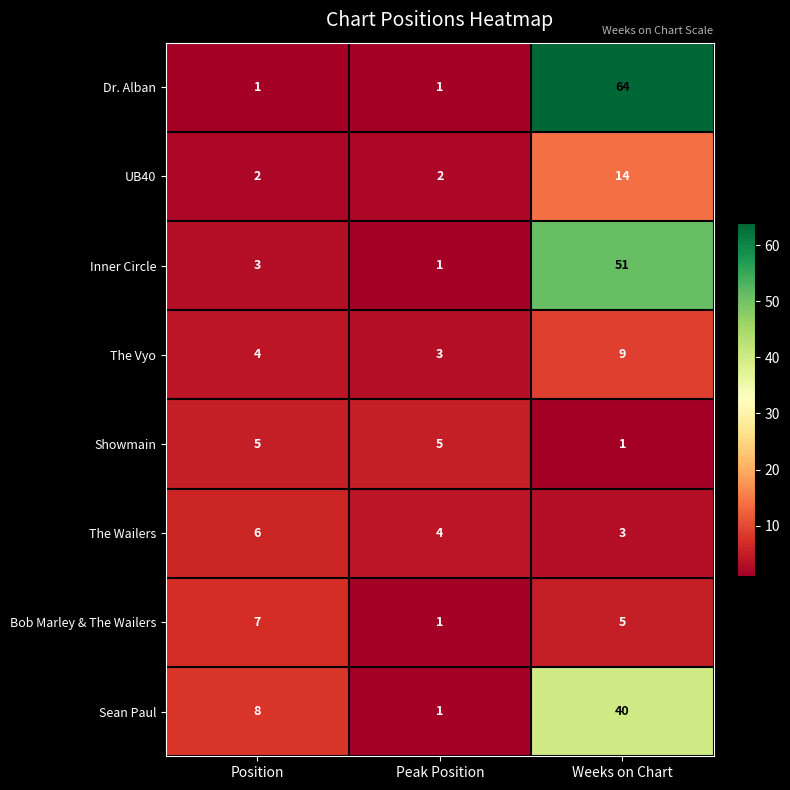

What is the greatest value displayed?

64